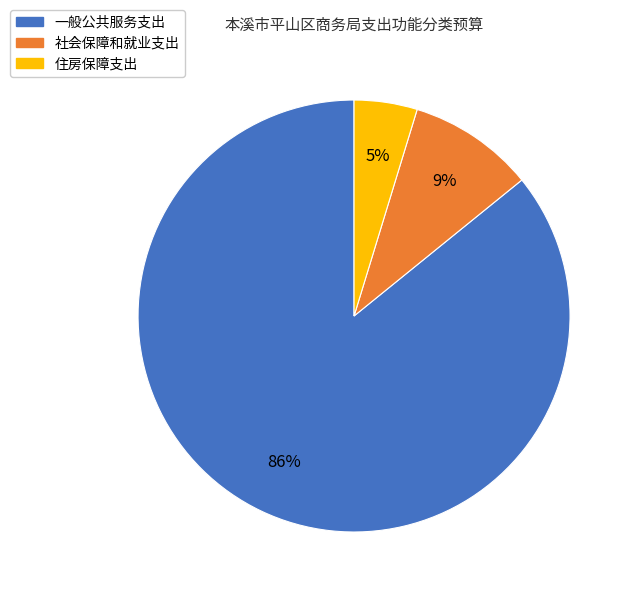

Which slice is the largest?

一般公共服务支出